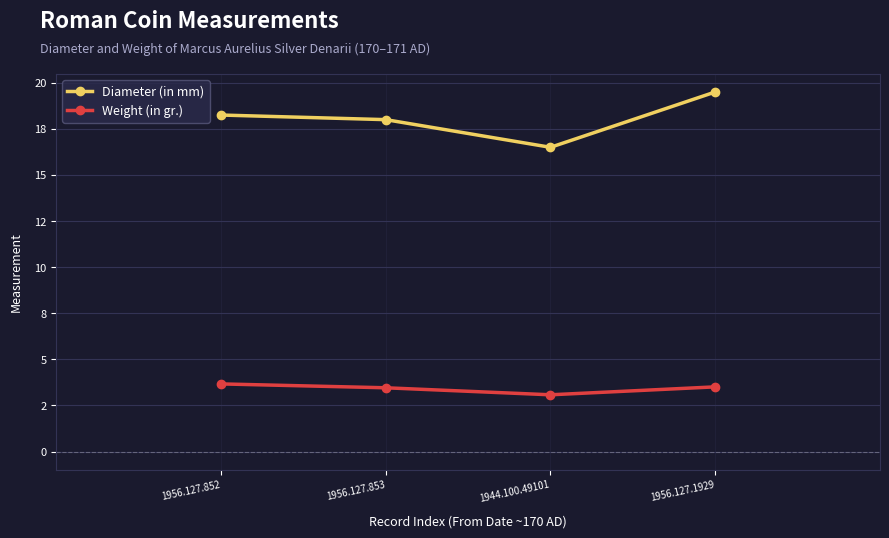

At which category does the chart reach its peak across all series?

1956.127.1929